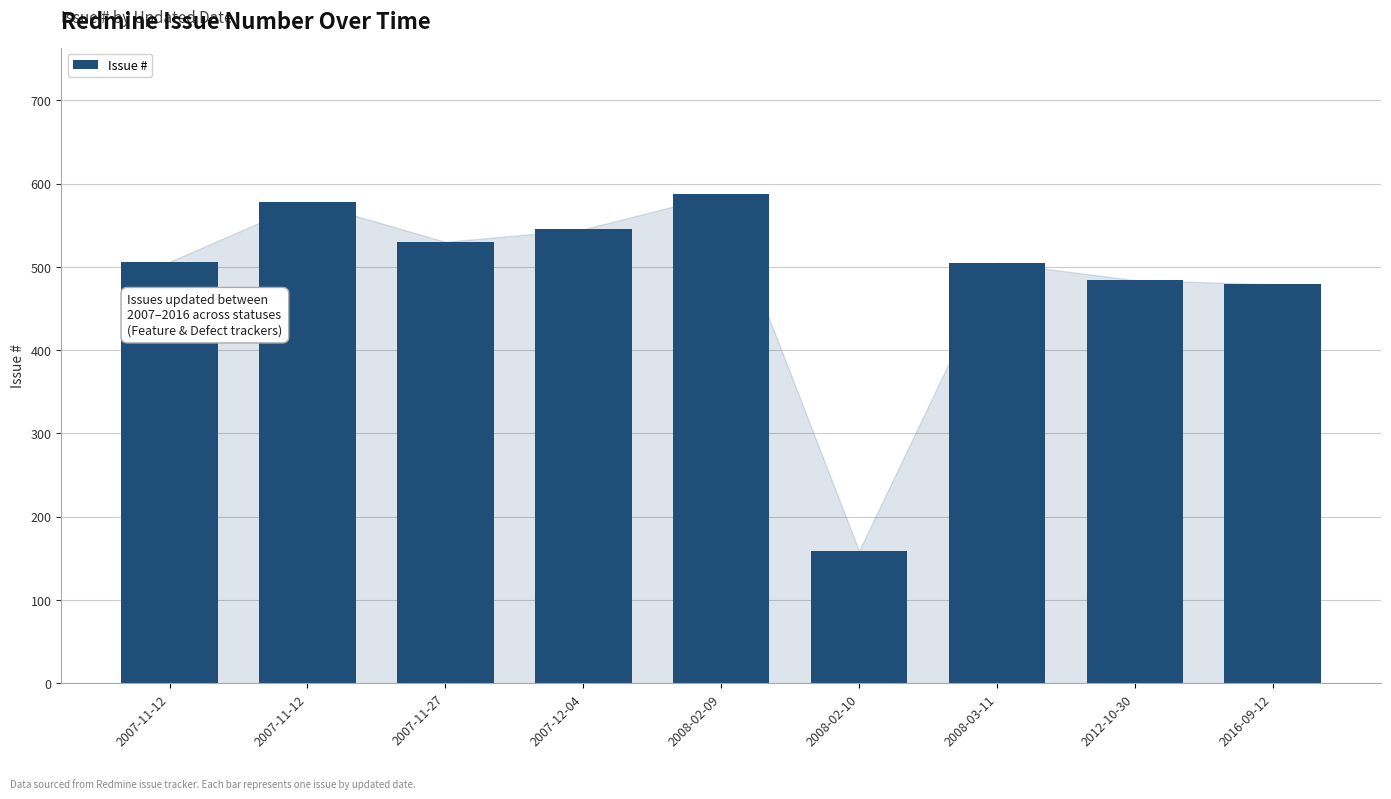

What is the smallest value displayed?

159